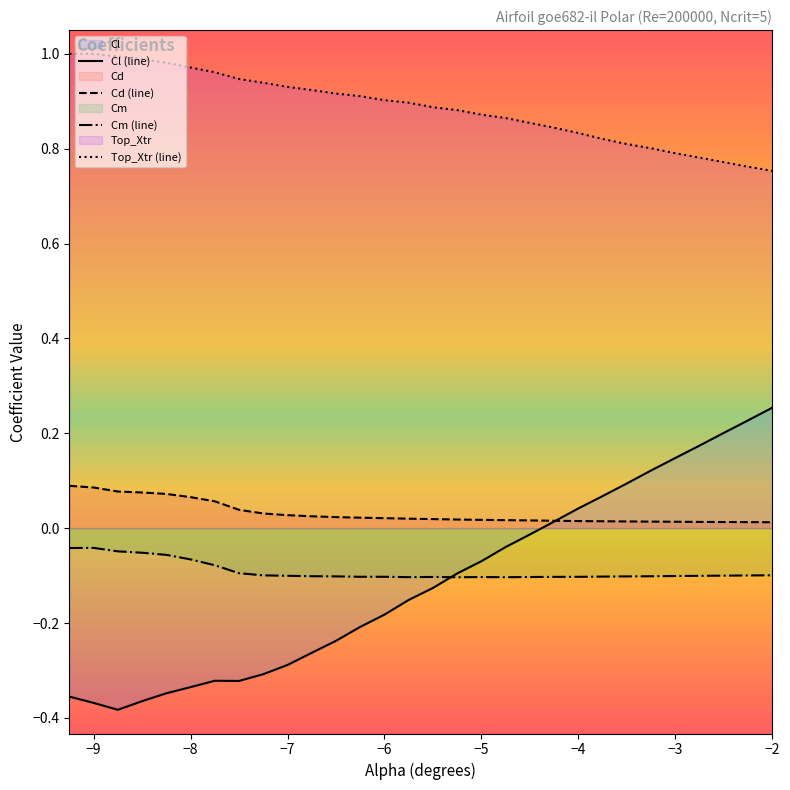

Which series has the largest total across all categories?

Top_Xtr (line)